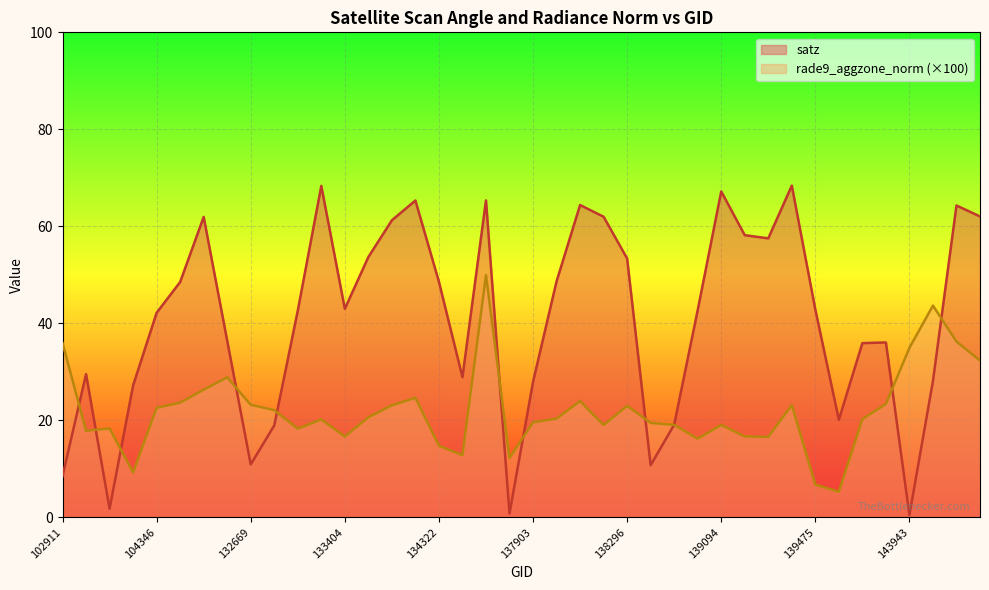

How many lines are shown in the chart?

2